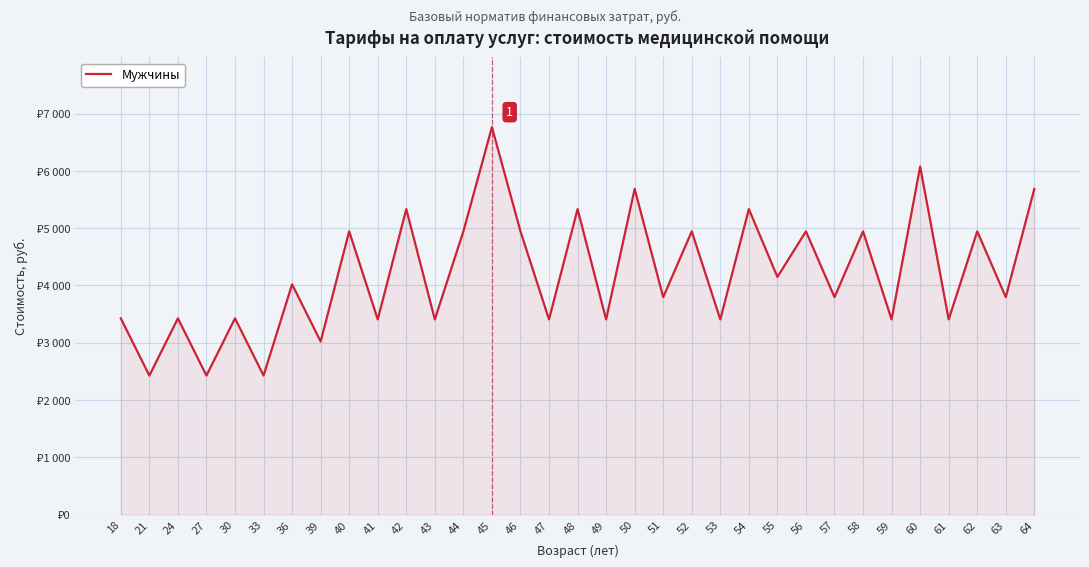

Does the chart display data point markers on the line(s)?

No